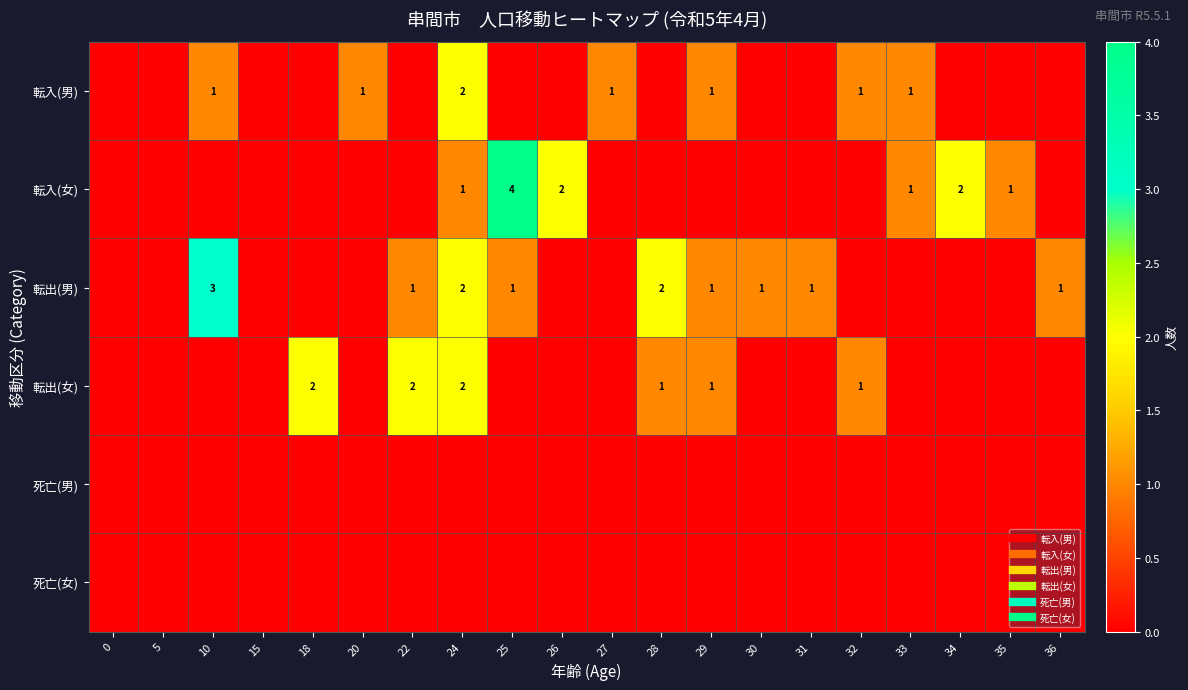

What is the highest value of the 転出(男) series?

3